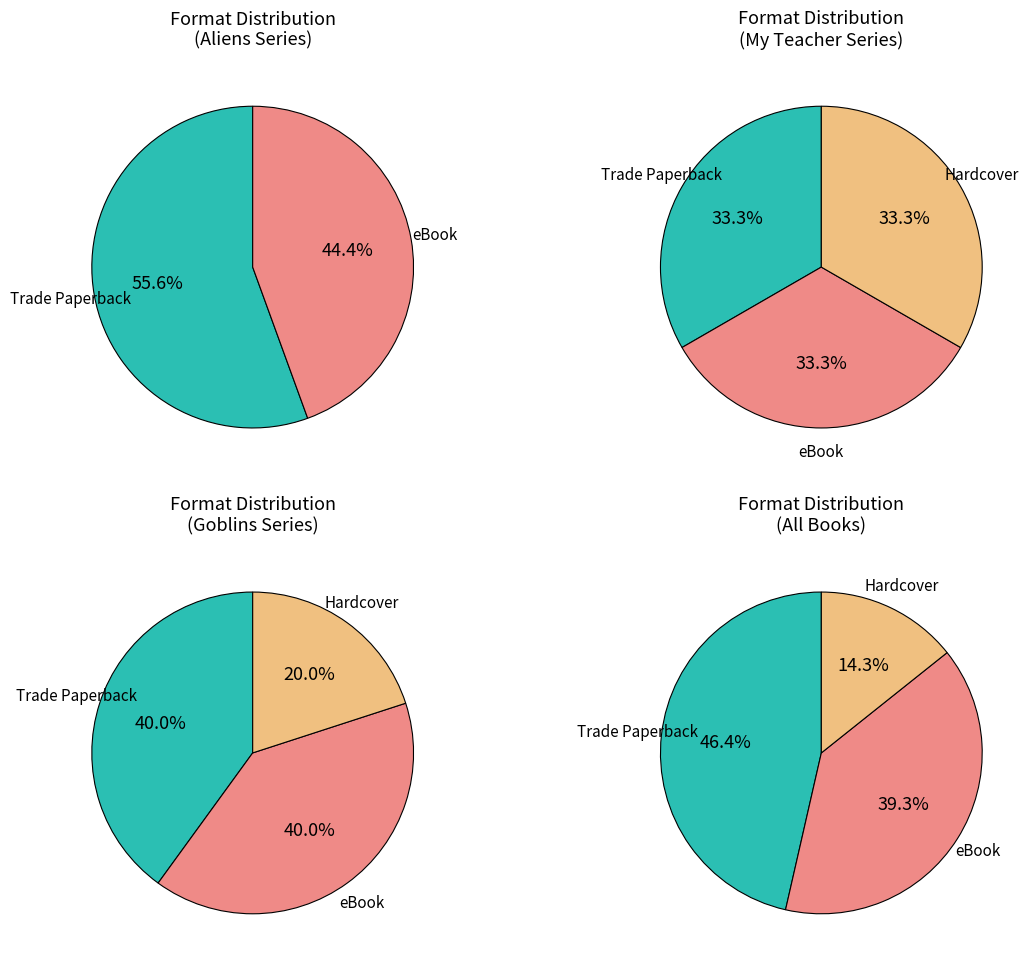

The eBook slice represents 33% of the pie. True or false?

False